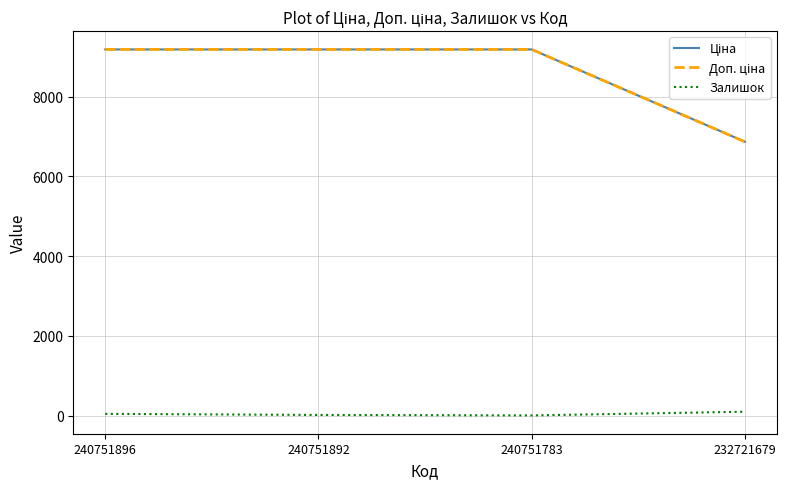

At which label does Доп. ціна first exceed 9185?

240751896